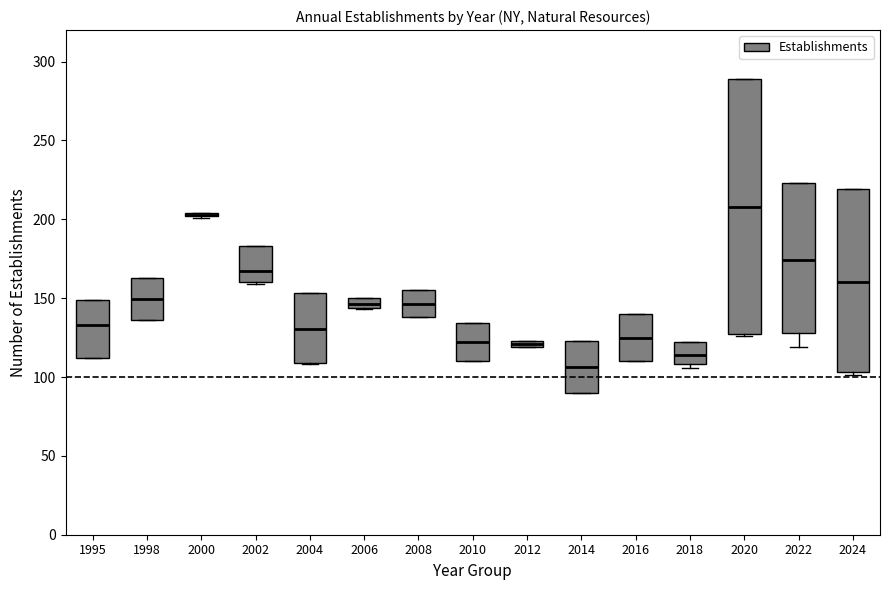

Where is the lower edge of the box at x = 2010 on the y-axis? The values are not printed on the chart, so give them approximately, as read against the axis.

110